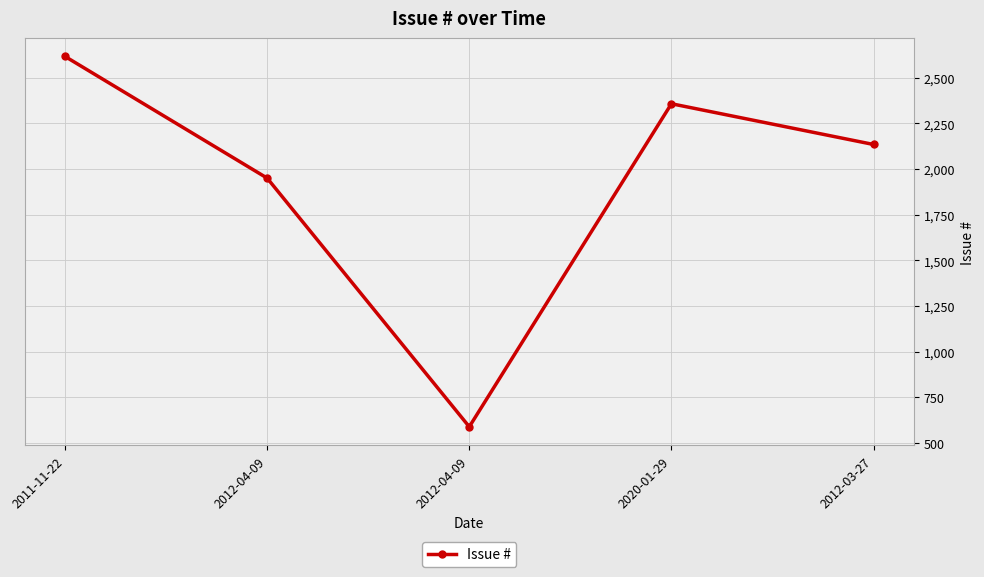

What is the minimum value shown in the chart?

589